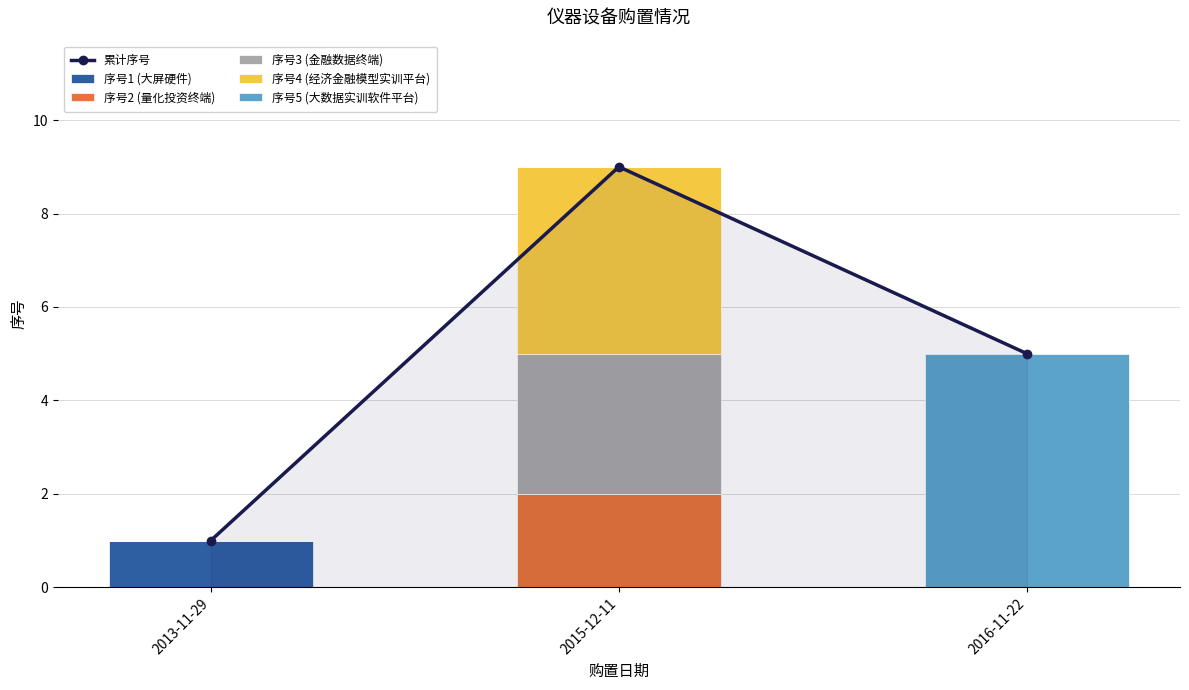

Reading left to right, what are all the values shown in this chart?

累计序号: 2013-11-29=1	2015-12-11=9	2016-11-22=5
序号1 (大屏硬件): 2013-11-29=1	2015-12-11=0	2016-11-22=0
序号2 (量化投资终端): 2013-11-29=0	2015-12-11=2	2016-11-22=0
序号3 (金融数据终端): 2013-11-29=0	2015-12-11=3	2016-11-22=0
序号4 (经济金融模型实训平台): 2013-11-29=0	2015-12-11=4	2016-11-22=0
序号5 (大数据实训软件平台): 2013-11-29=0	2015-12-11=0	2016-11-22=5